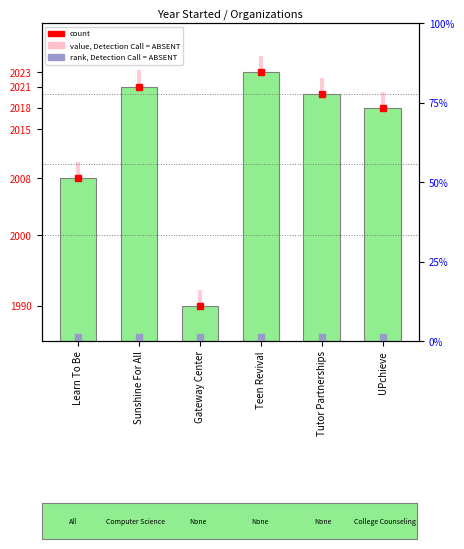

Does the chart contain stacked bars?

No